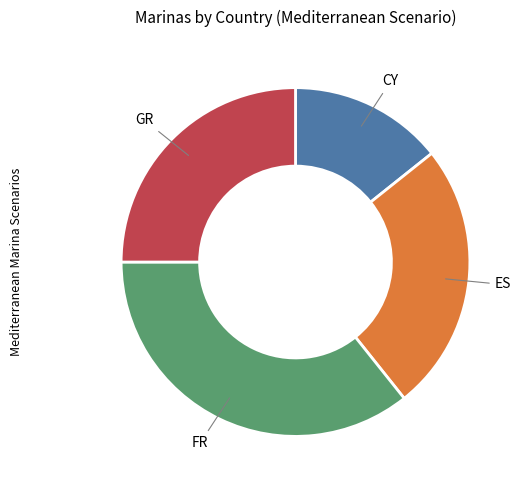

What is the smallest slice in the pie chart?

CY